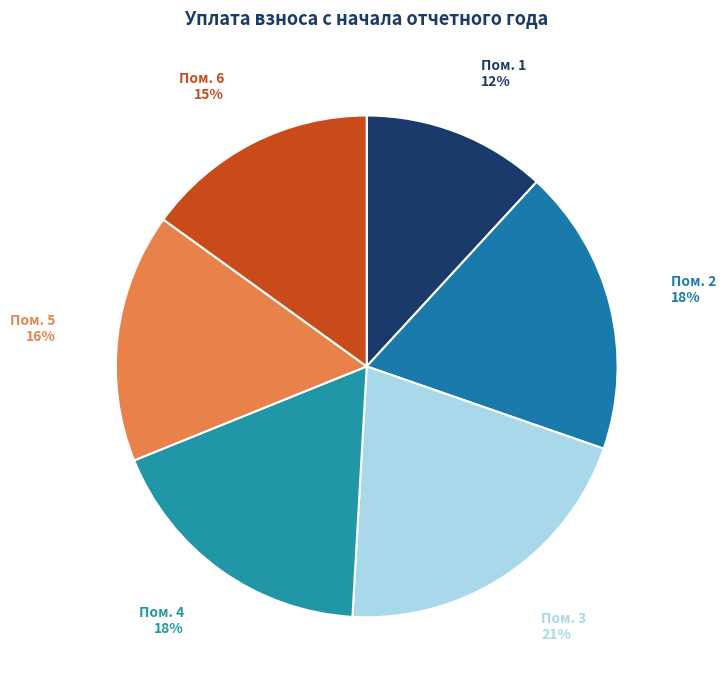

To the nearest percent, what portion does Пом. 4 represent?

18%